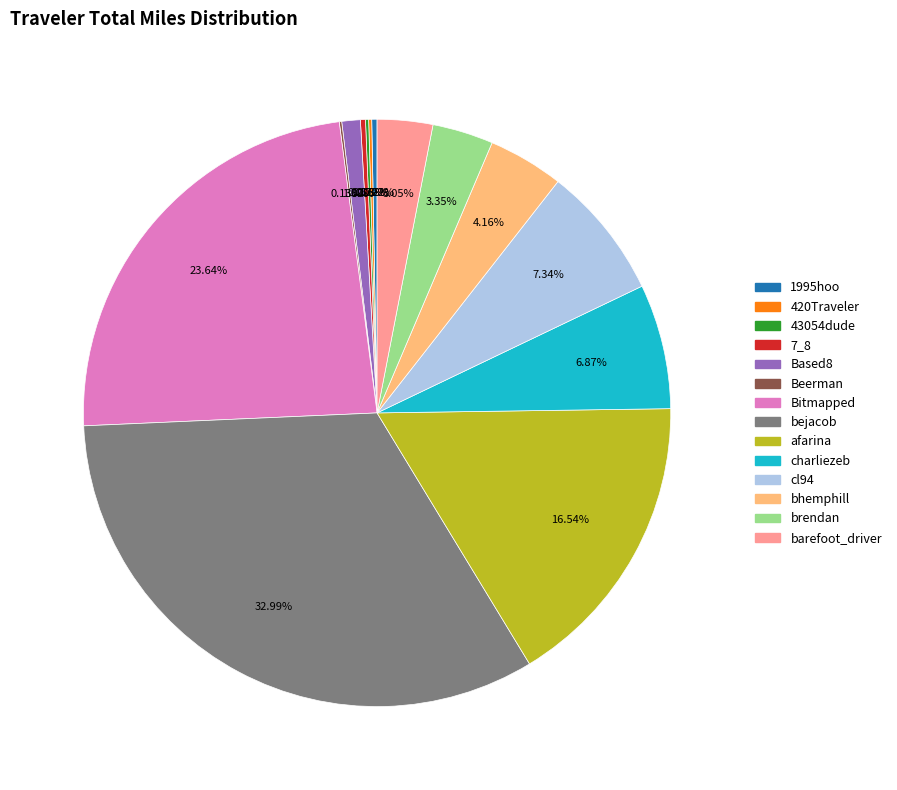

Which category has the biggest portion of the pie?

bejacob